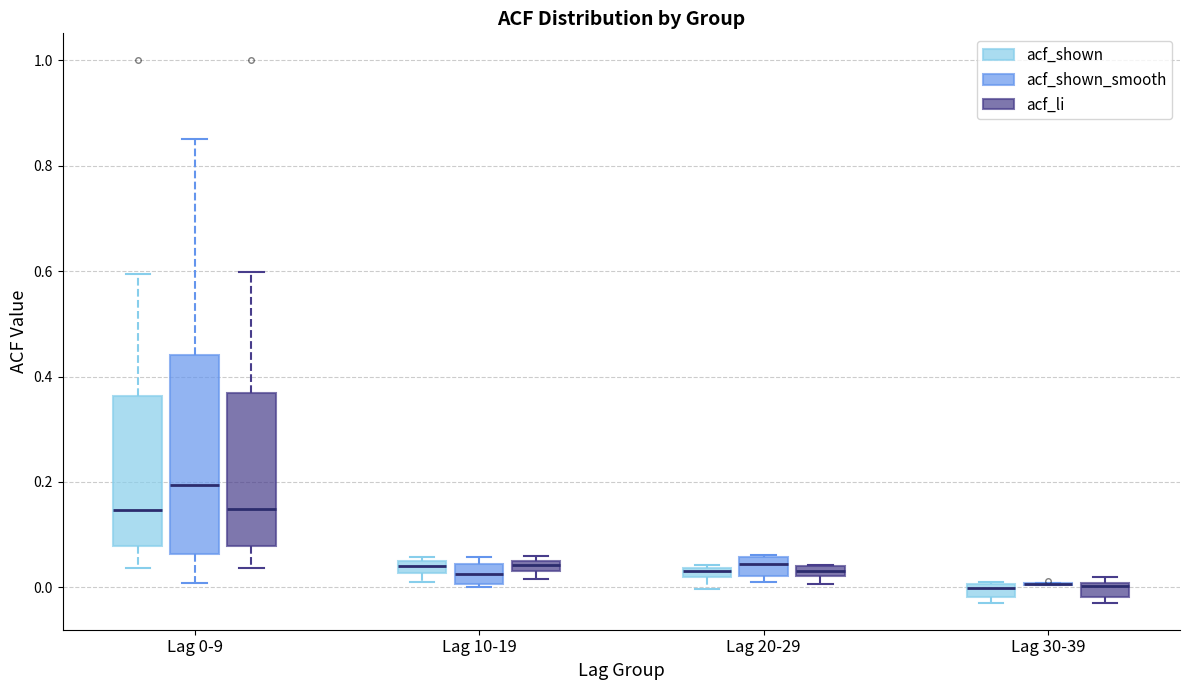

Where is the upper edge of the box for Lag 20-29 (acf_shown) on the y-axis? The values are not printed on the chart, so give them approximately, as read against the axis.

0.04